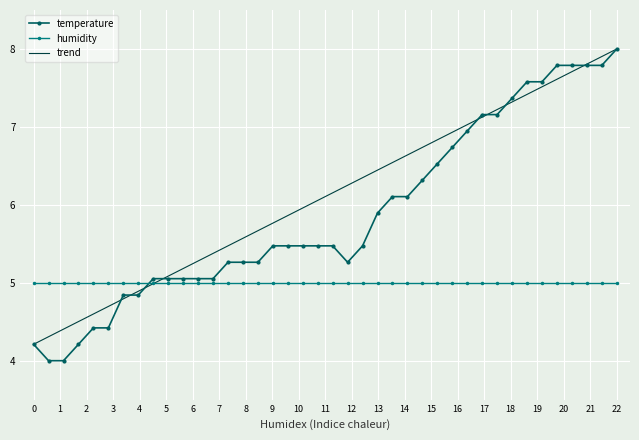

What is the difference between the maximum and second lowest values?

4.0